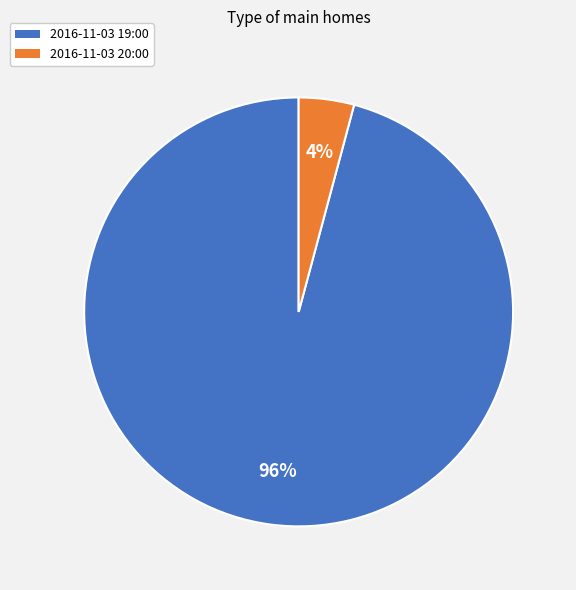

To the nearest percent, what is the difference between the largest and smallest slice percentages?

92%